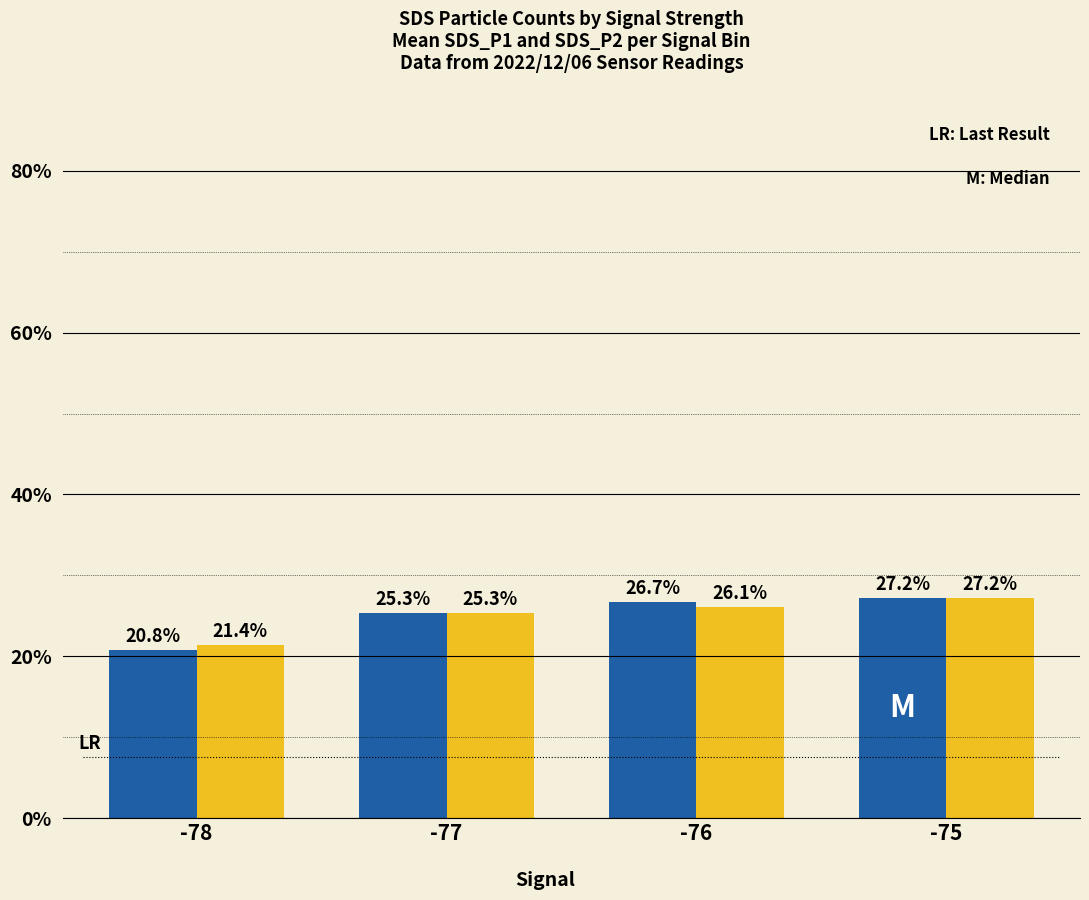

Which label corresponds to the largest value in the chart?

-75